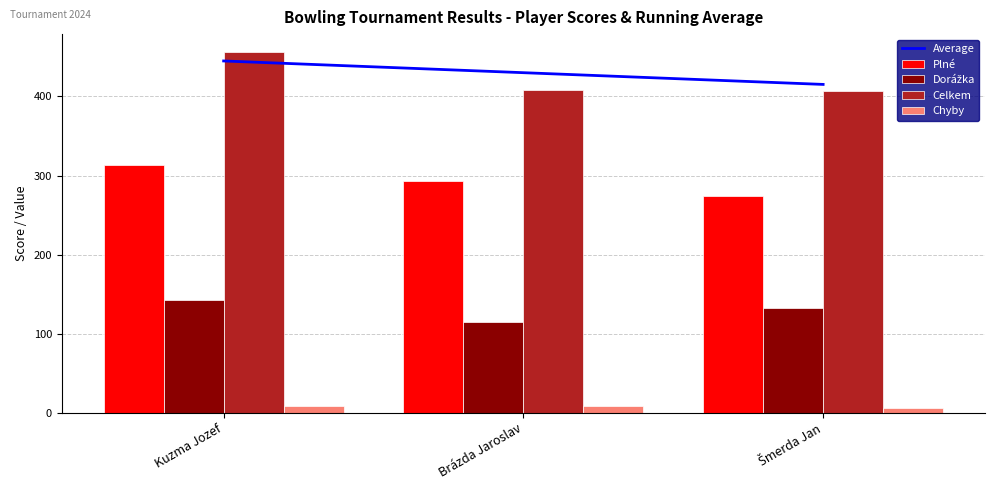

Which series has the largest total across all categories?

Average